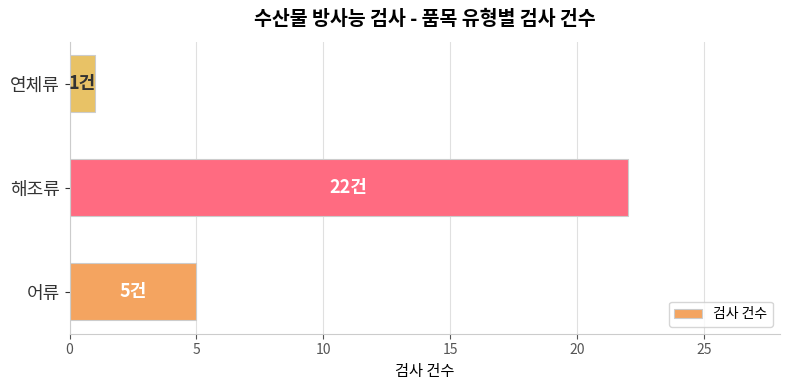

Where is the data nearest to the value 11?

어류